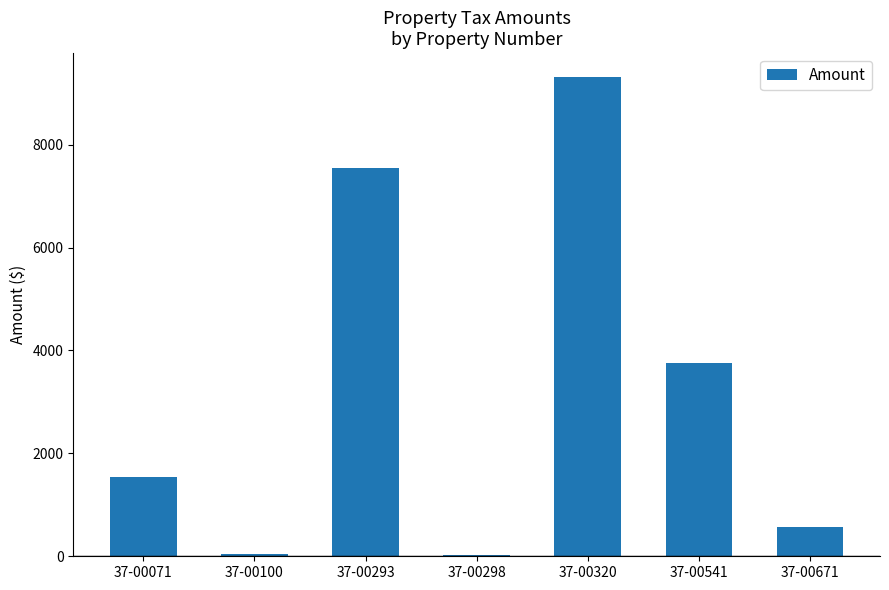

The value at 37-00293 is 7551.9. True or false?

True